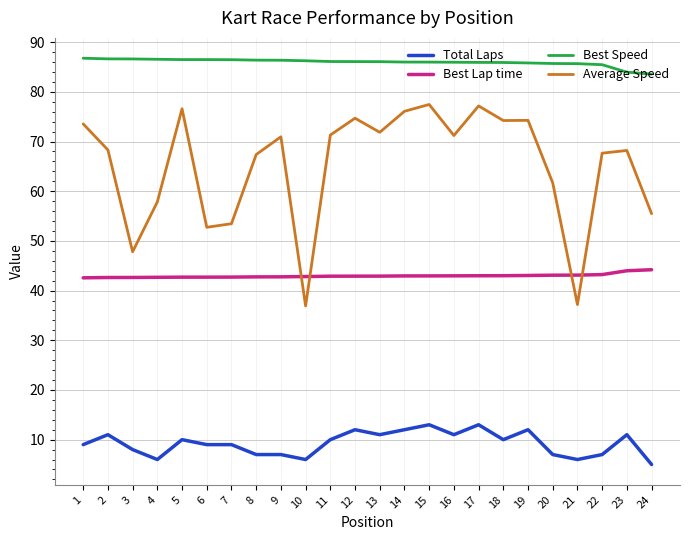

Which series has the largest total across all categories?

Best Speed